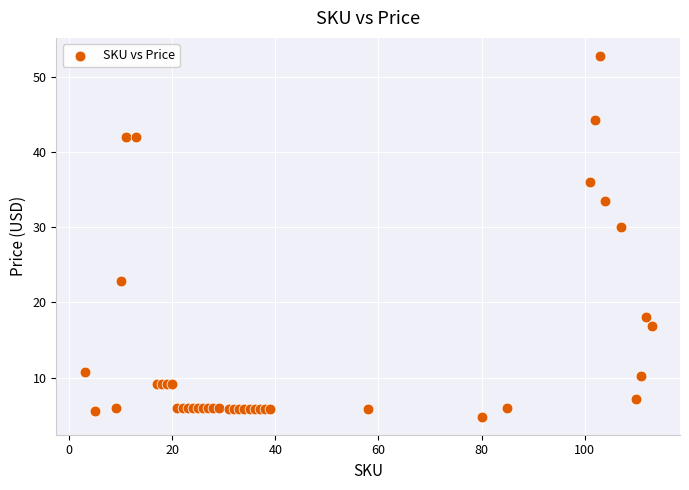

What Y value in the scatter plot is closest to 28?

30.0